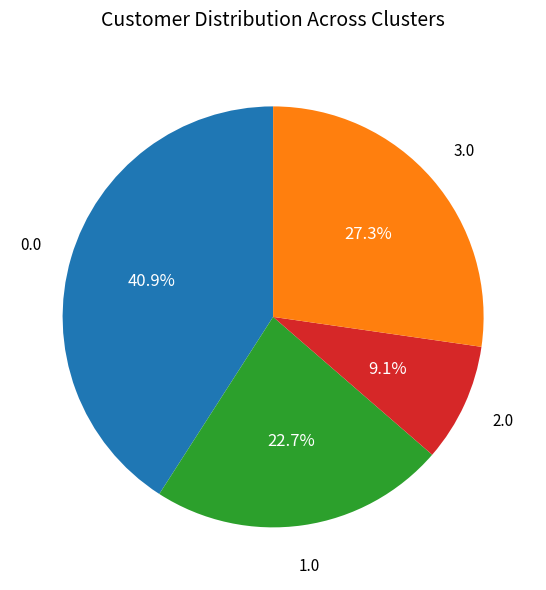

Is there any slice that represents more than half of the pie?

No